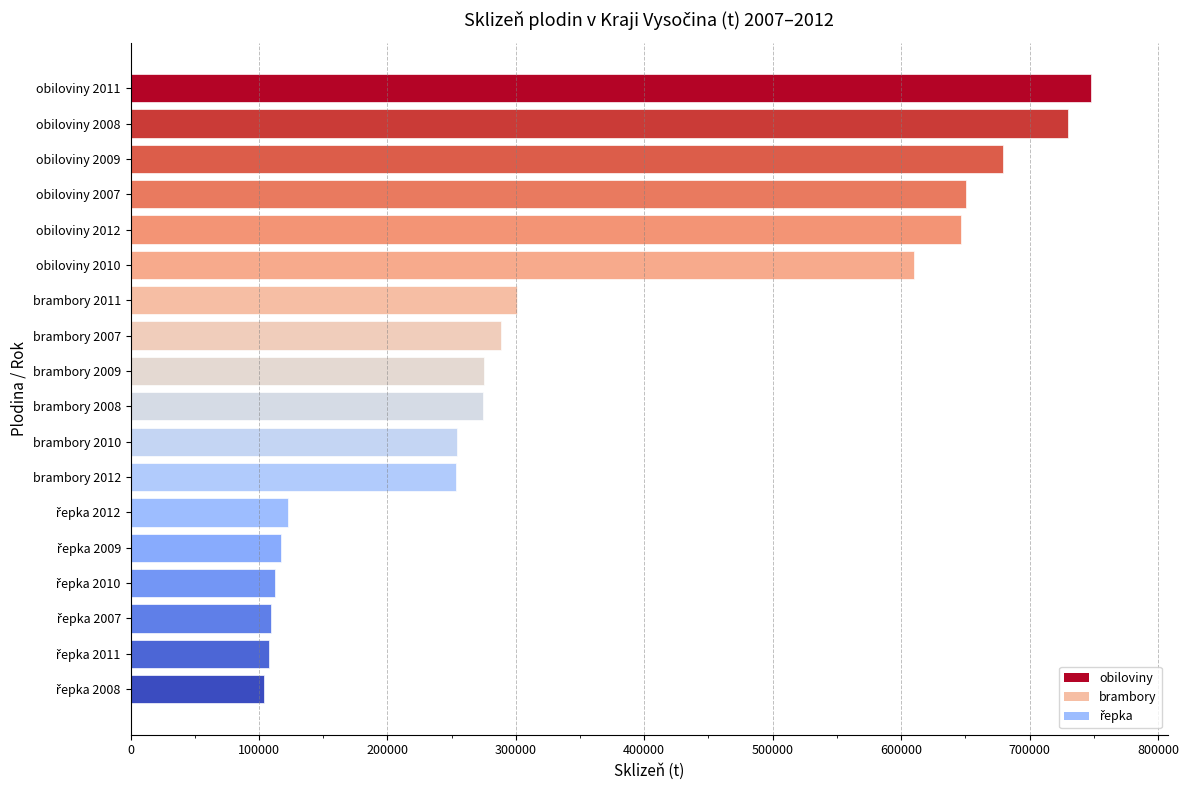

Reading left to right, transcribe all the data shown in this chart.

obiloviny: 650554.0	729618.3	679031.0	610140.0	748050.6	646343.0
brambory: 288330.0	274813.0	275075.0	254517.0	300697.7	253270.9
řepka: 109519.0	104083.2	117548.0	112472.0	107591.4	122810.1